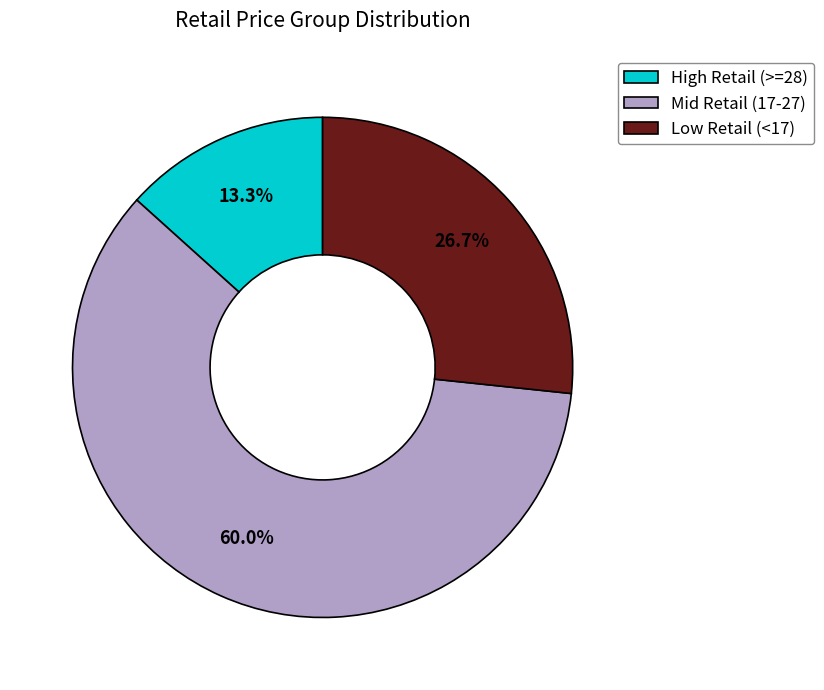

Rank the categories by value from highest to lowest.

Mid Retail (17-27), Low Retail (<17), High Retail (>=28)